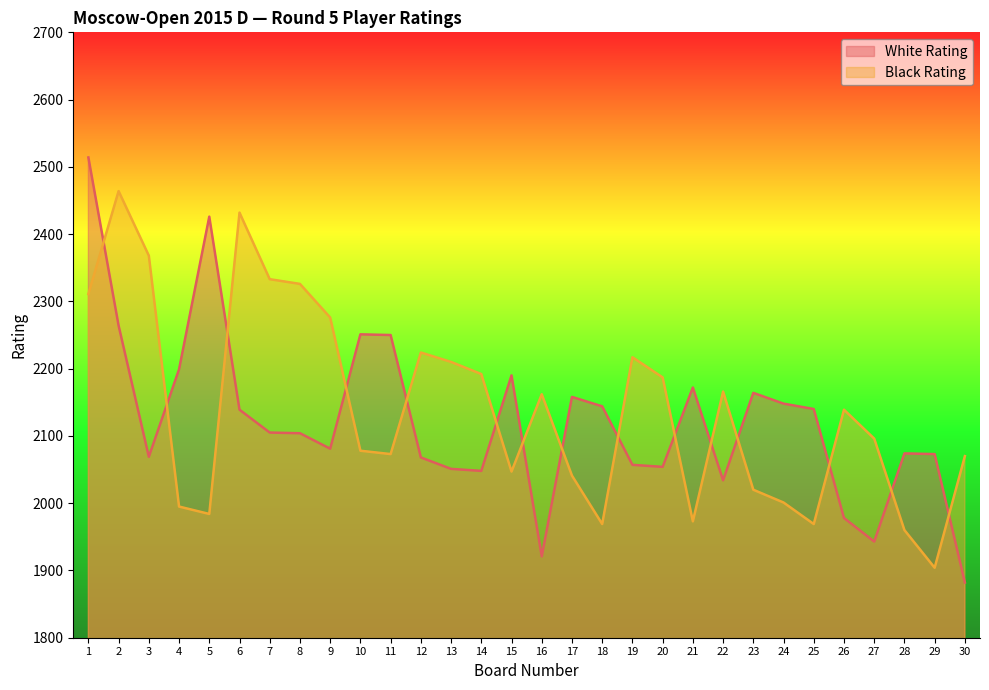

At 17, list the series in order from smallest to largest.

Black Rating, White Rating